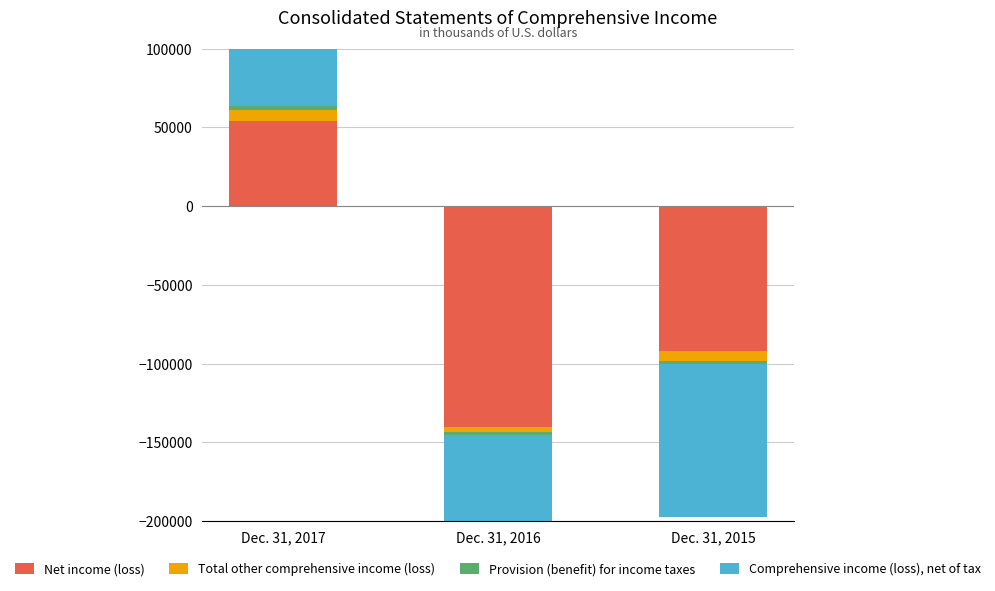

Between Dec. 31, 2016 and Dec. 31, 2017, which is larger?

Dec. 31, 2017